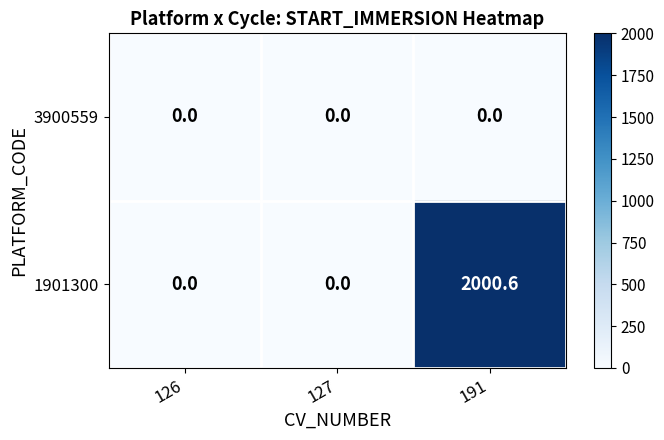

Which series has the largest total across all categories?

1901300